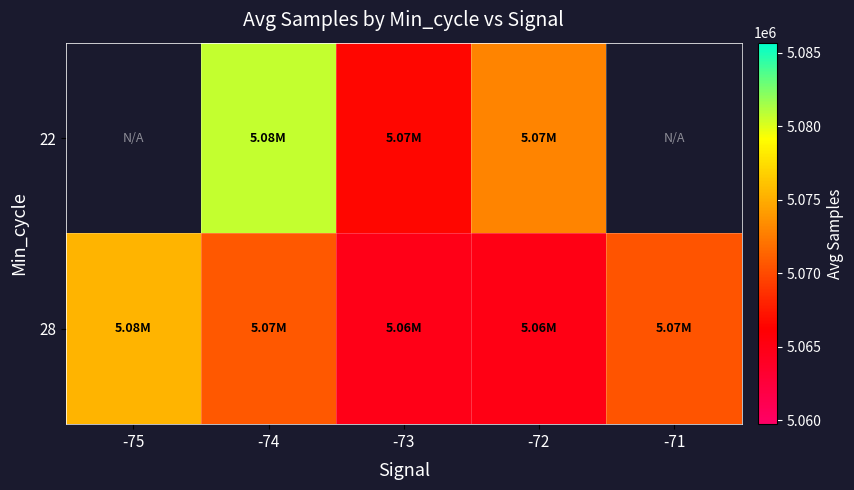

How many values in the 28 series exceed 5070556?

2